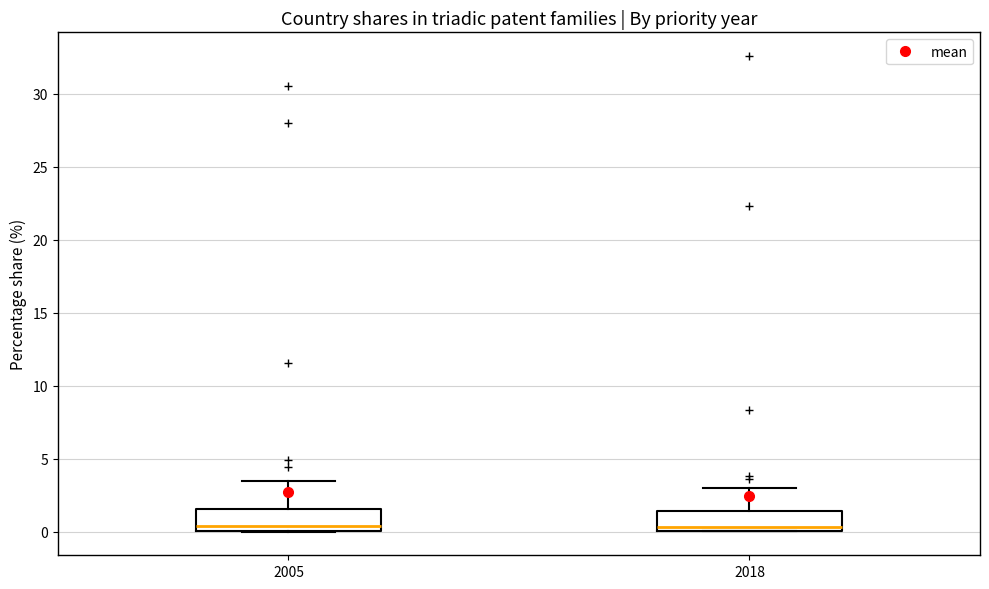

Reading left to right, transcribe this box plot: for each box, give where its median line is, the range the box spans, and where its two whiskers end, as read against the y-axis. The values are not printed on the chart, so give them approximately, as read against the axis.

2005: median 0.5, box 0.0 to 1.5, whiskers 0.0 to 3.5
2018: median 0.5, box 0.0 to 1.5, whiskers 0.0 to 3.0